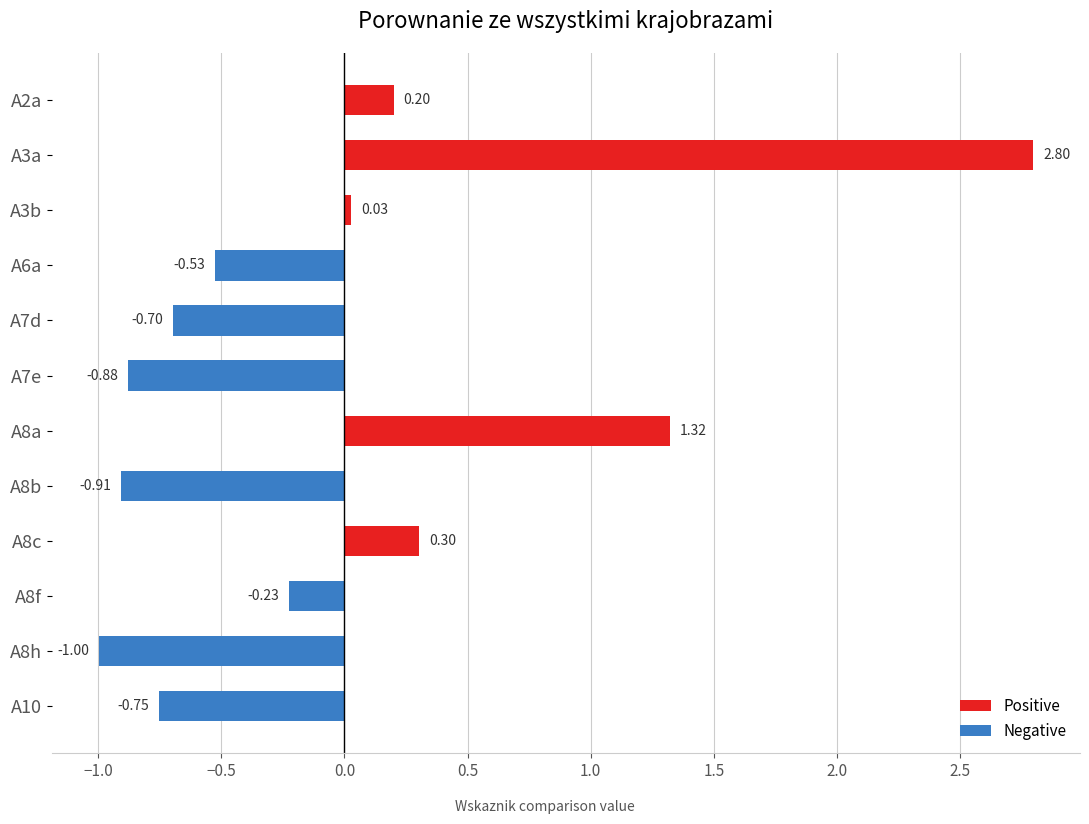

Which series has the largest total across all categories?

Positive